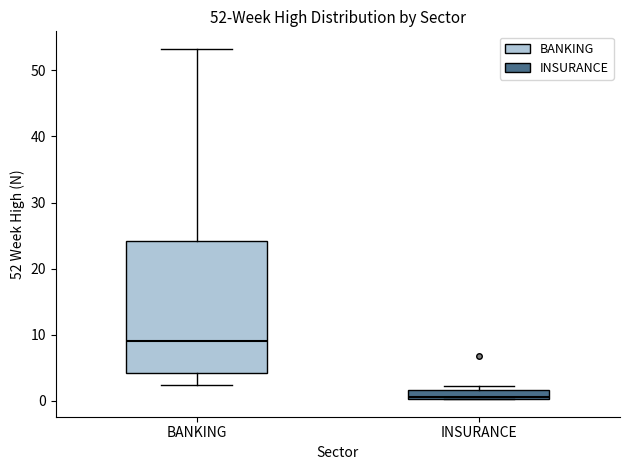

Which box has the lowest median line?

INSURANCE